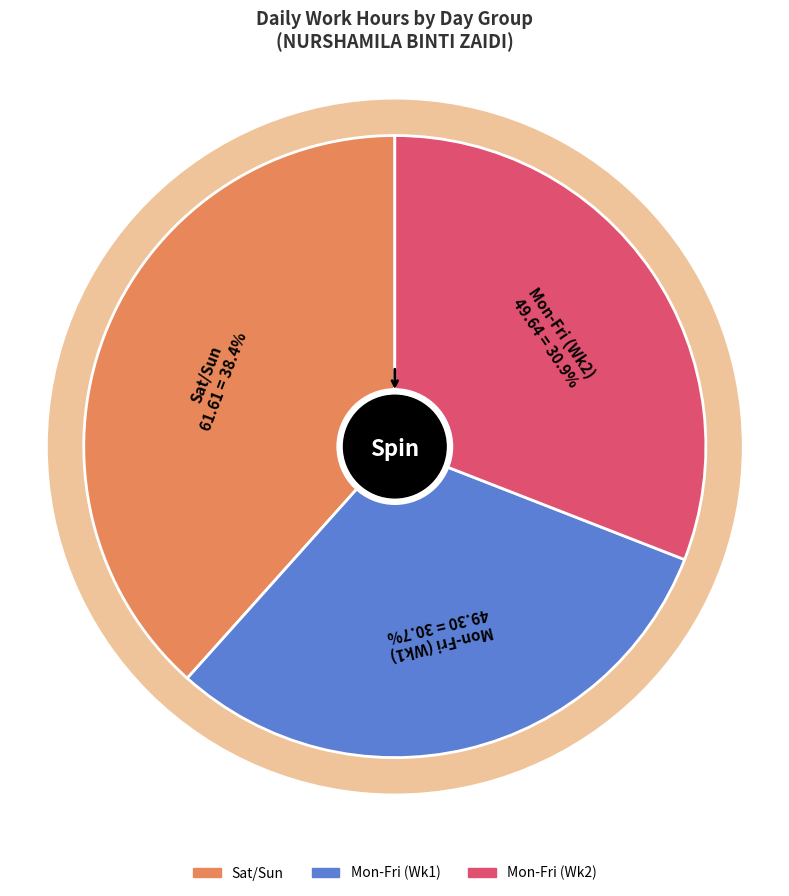

The Tue (8) slice represents 23% of the pie. True or false?

False